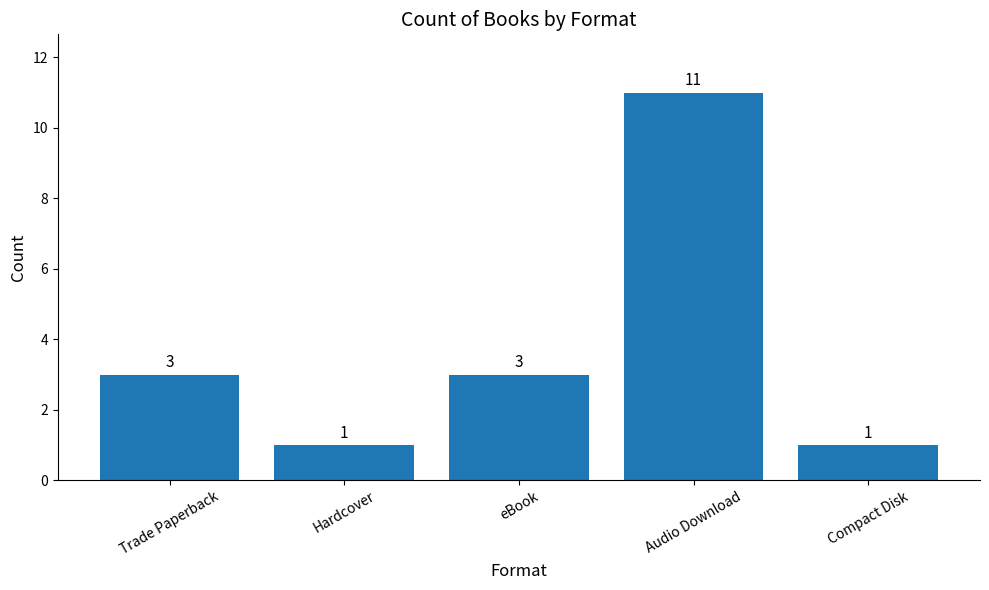

The chart shows a value of 11 at Audio Download. True or false?

True